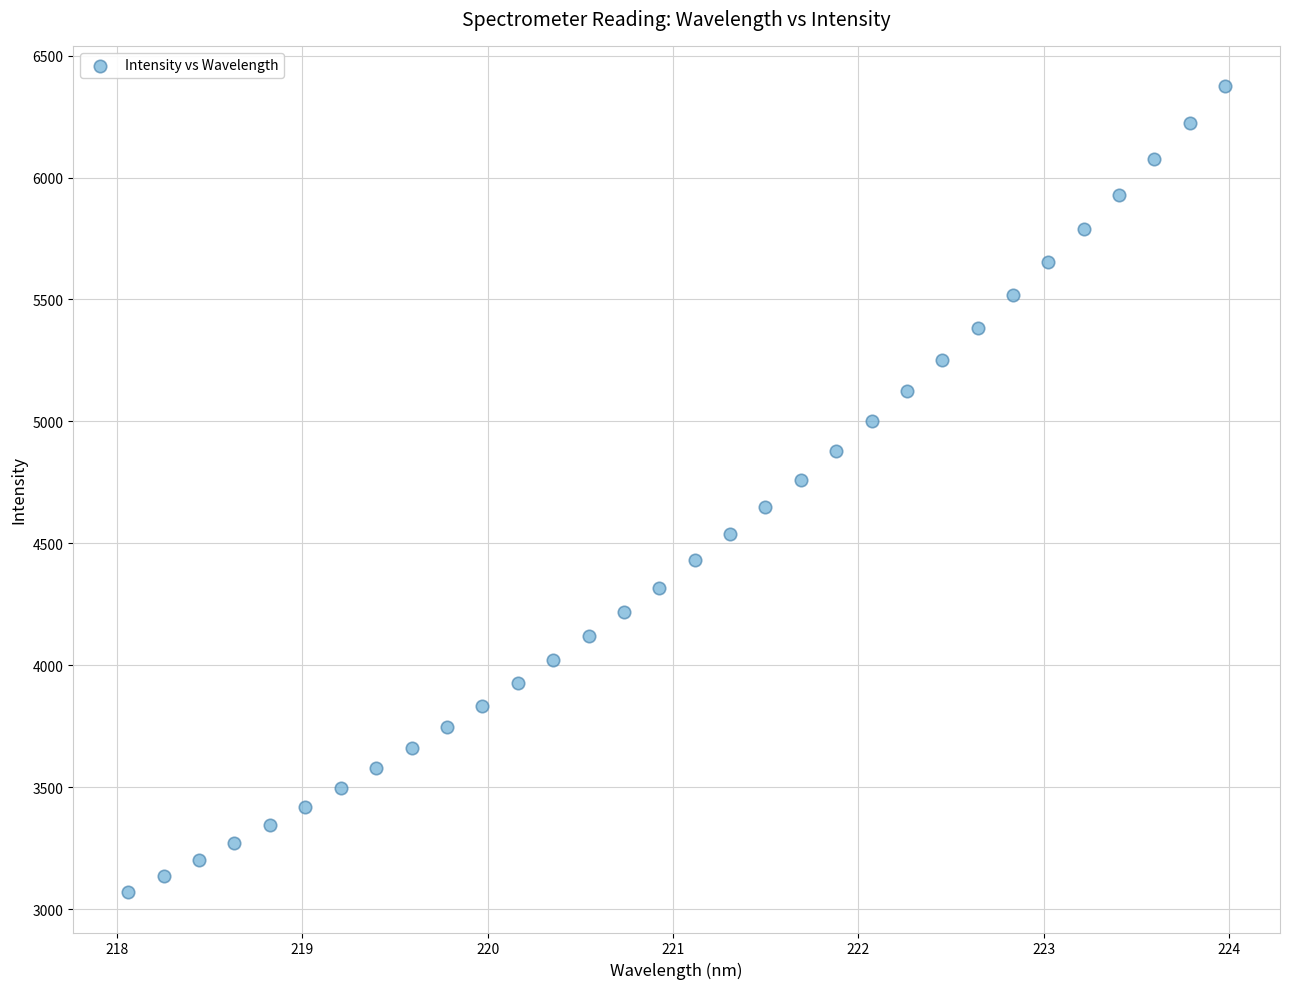

What is the range of Y values (max minus min)?

3305.1